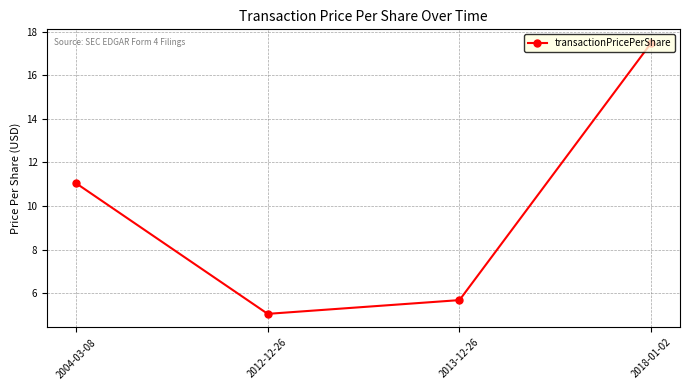

What is the difference between the maximum and minimum values?

12.4